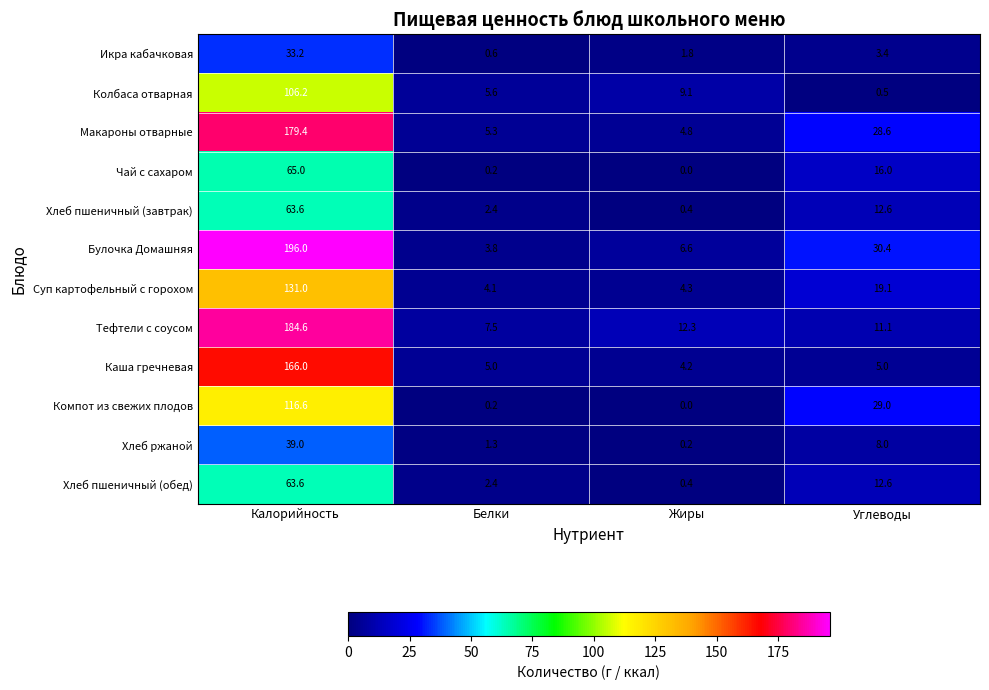

At which category does the chart reach its peak across all series?

Калорийность